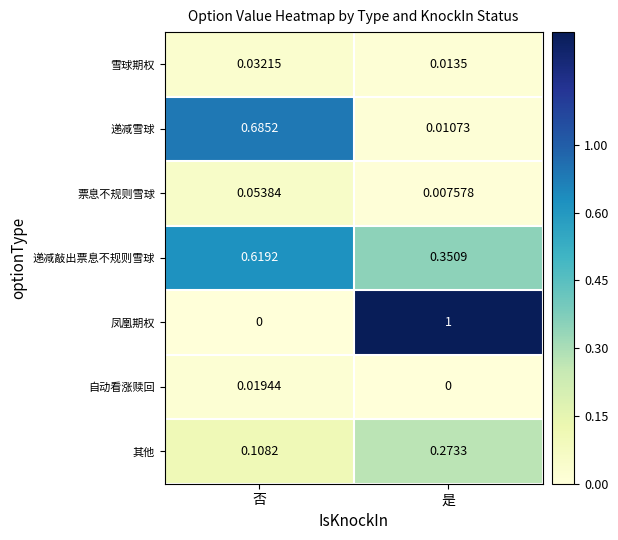

Which series has the largest range (max minus min)?

凤凰期权